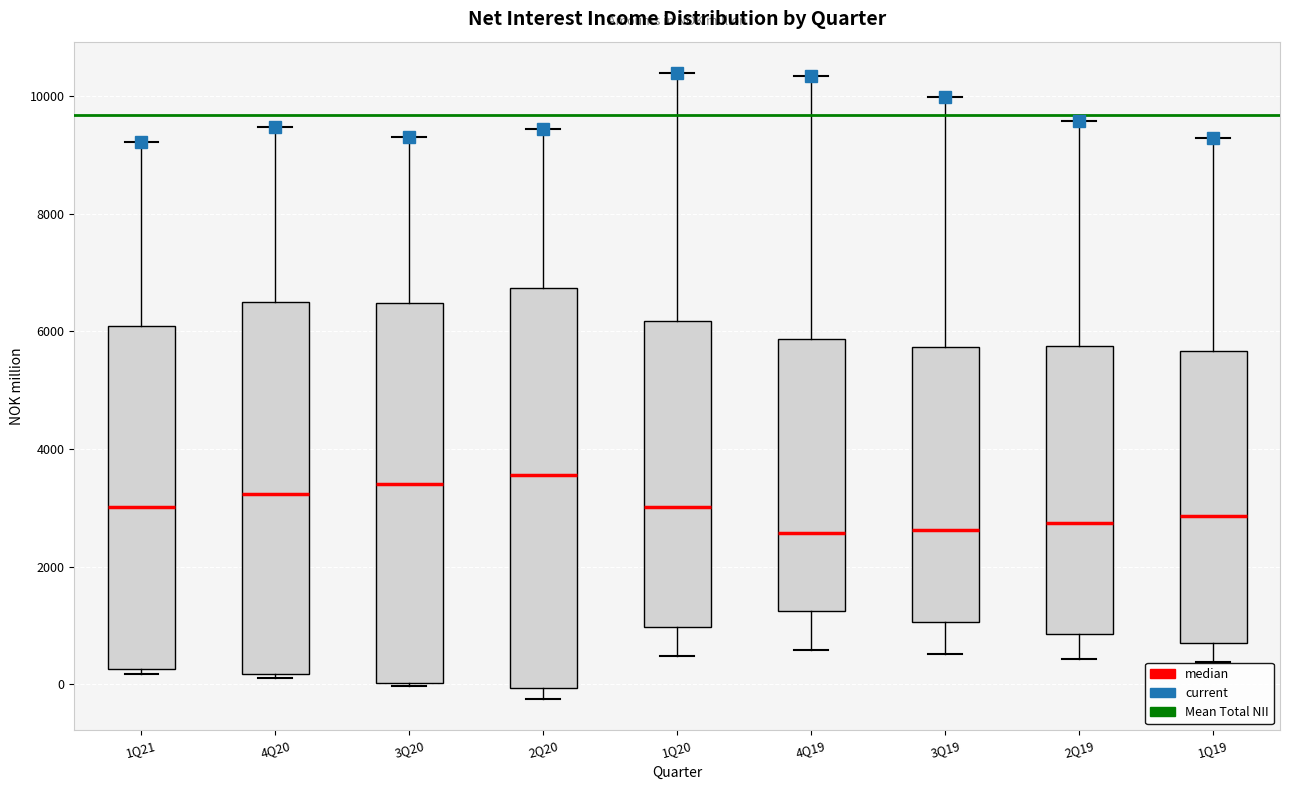

Reading left to right, read every box against the y-axis: the position of its median line, the range the box covers, and the ends of its whiskers. The values are not printed on the chart, so give them approximately, as read against the axis.

1Q21: median 3000, box 200 to 6000, whiskers 200 (just below the box's lower edge) to 9200
4Q20: median 3200, box 200 to 6600, whiskers 200 (just below the box's lower edge) to 9400
3Q20: median 3400, box 0 to 6400, whiskers 0 (just below the box's lower edge) to 9200
2Q20: median 3600, box 0 to 6800, whiskers -200 to 9400
1Q20: median 3000, box 1000 to 6200, whiskers 400 to 10400
4Q19: median 2600, box 1200 to 5800, whiskers 600 to 10400
3Q19: median 2600, box 1000 to 5800, whiskers 600 to 10000
2Q19: median 2800, box 800 to 5800, whiskers 400 to 9600
1Q19: median 2800, box 800 to 5600, whiskers 400 to 9200